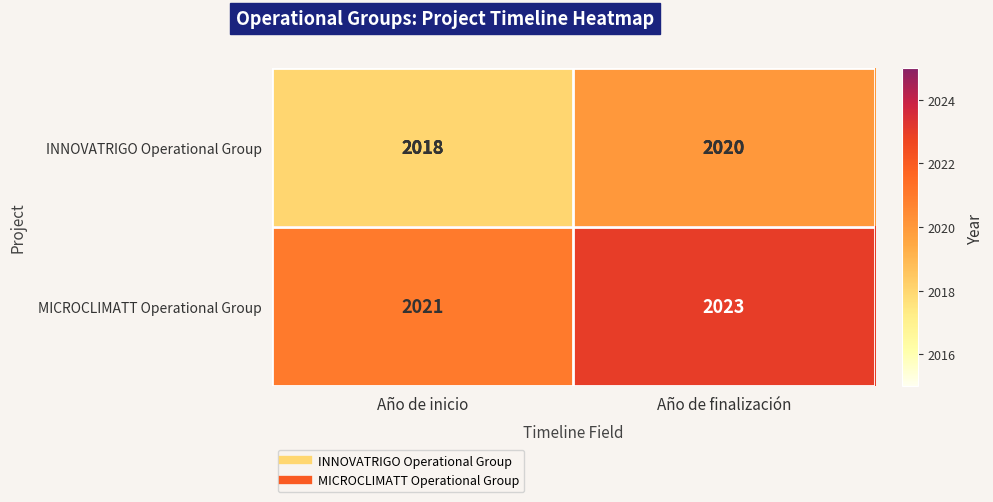

What is the total value across all series at Año de finalización?

4043